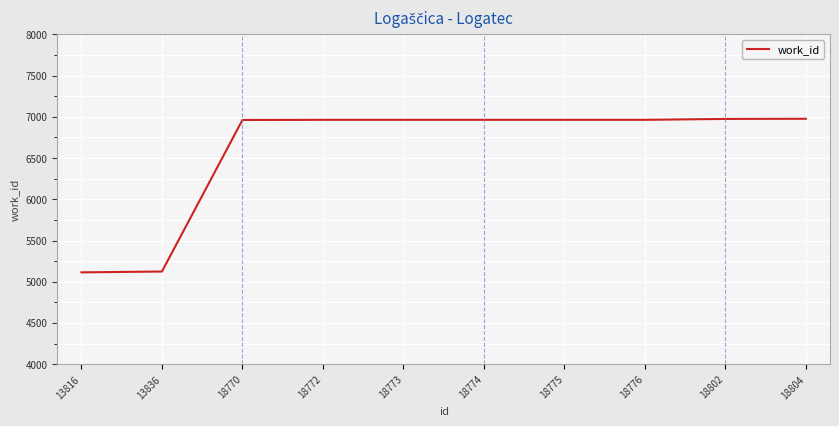

Read the value at 18804.

6977